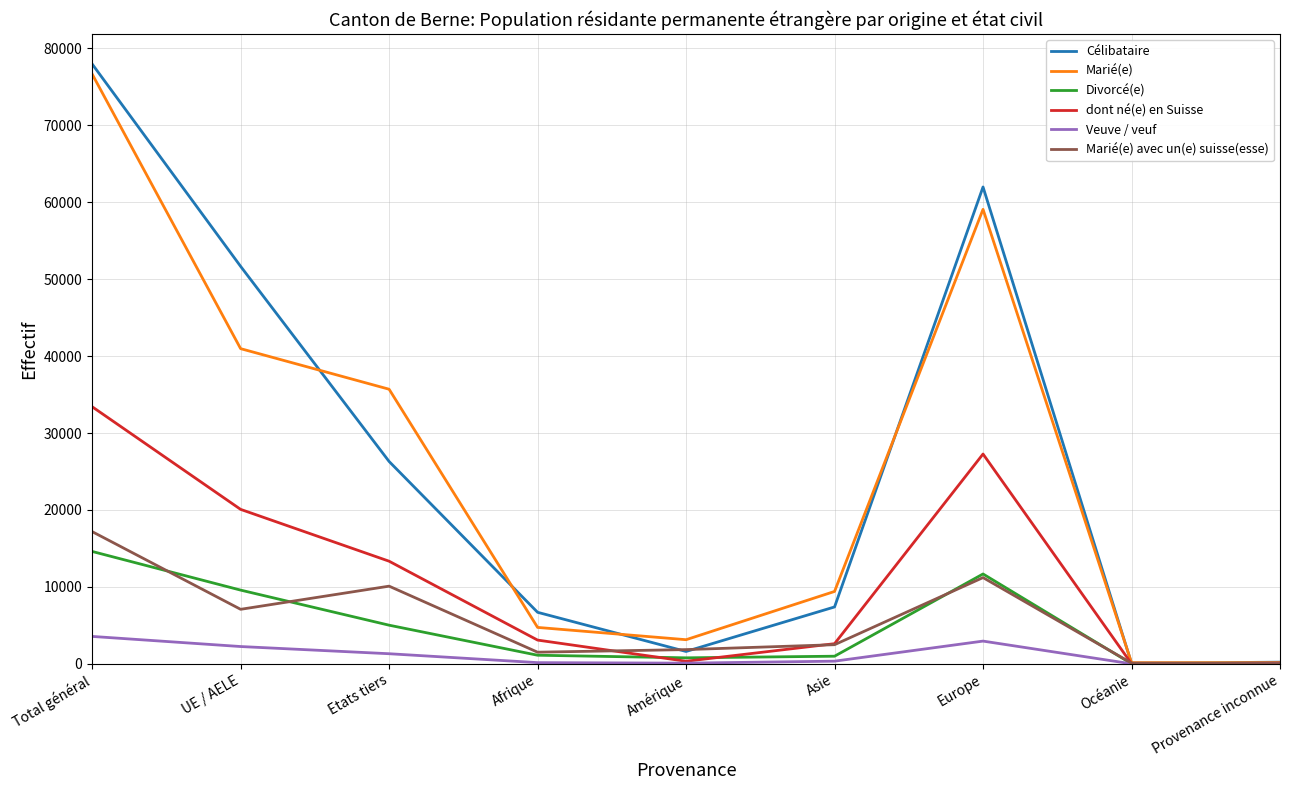

What is the sum of all dont né(e) en Suisse values?

100248